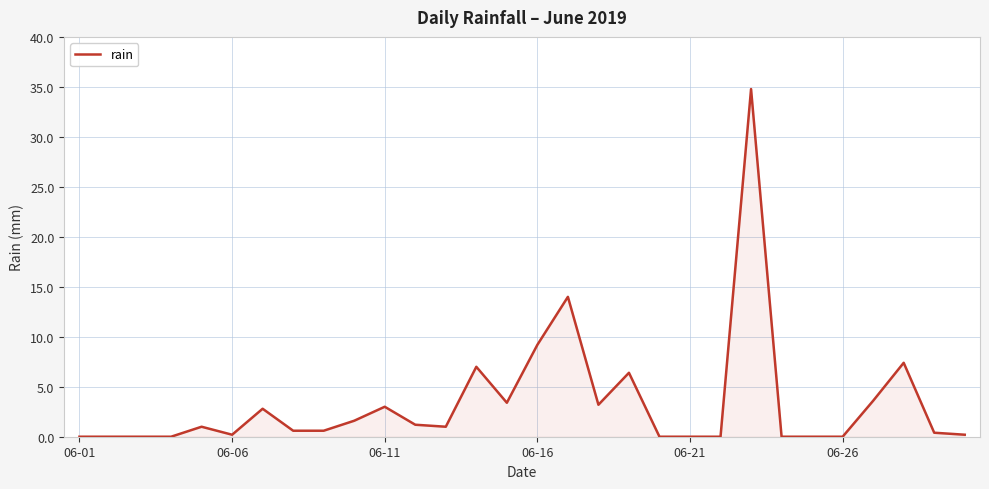

True or false: the data has more than 2 interior local peaks.

True